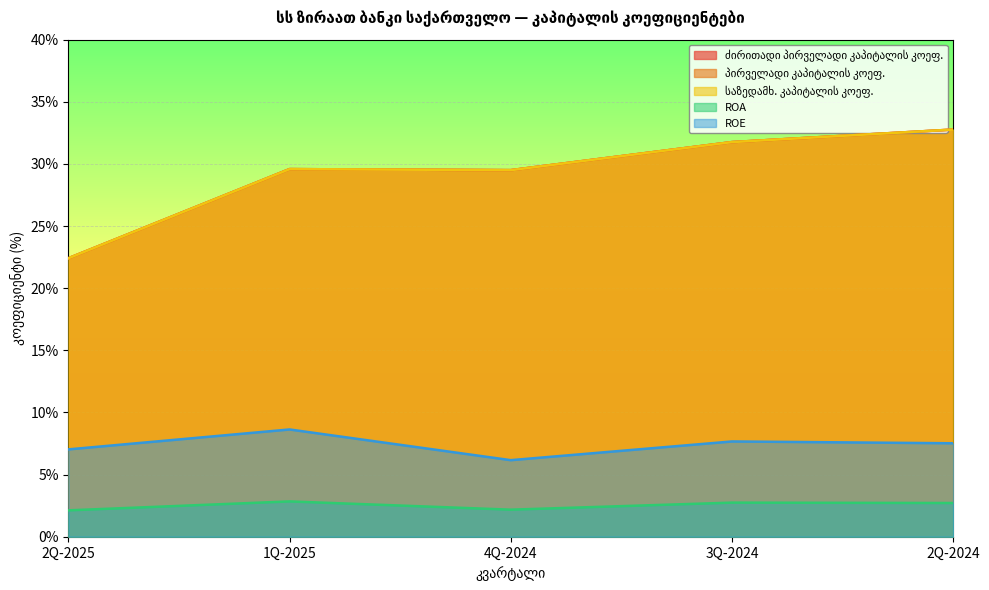

The პირველადი კაპიტალის კოეფ. series shows 0.6 at 2Q-2024. True or false?

False